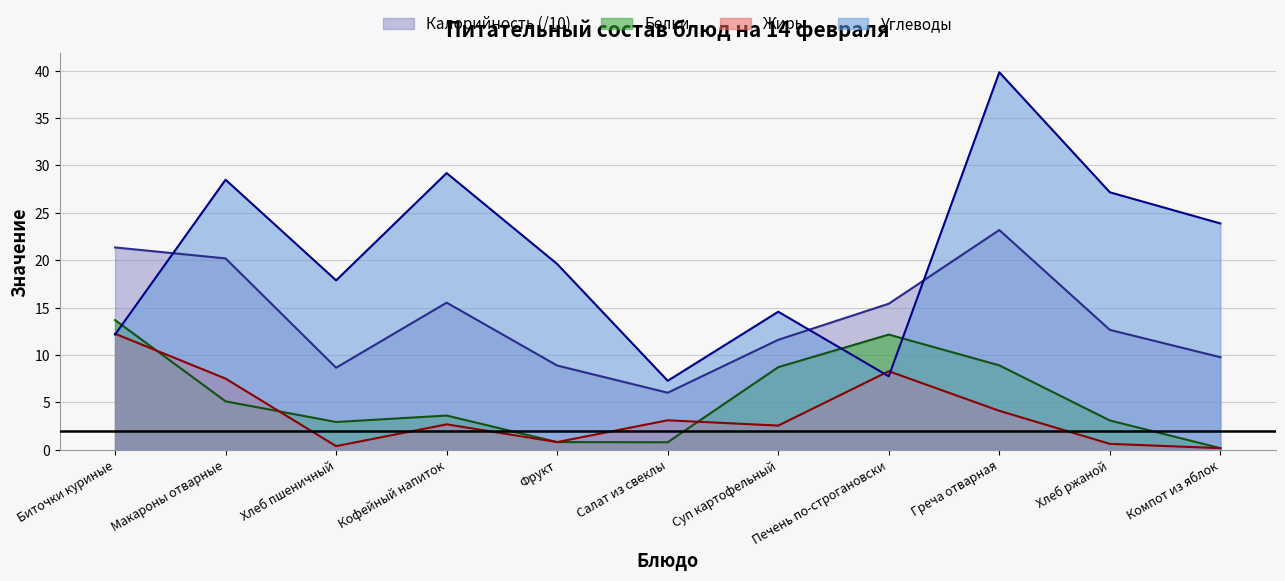

What position from the right is Греча отварная?

3